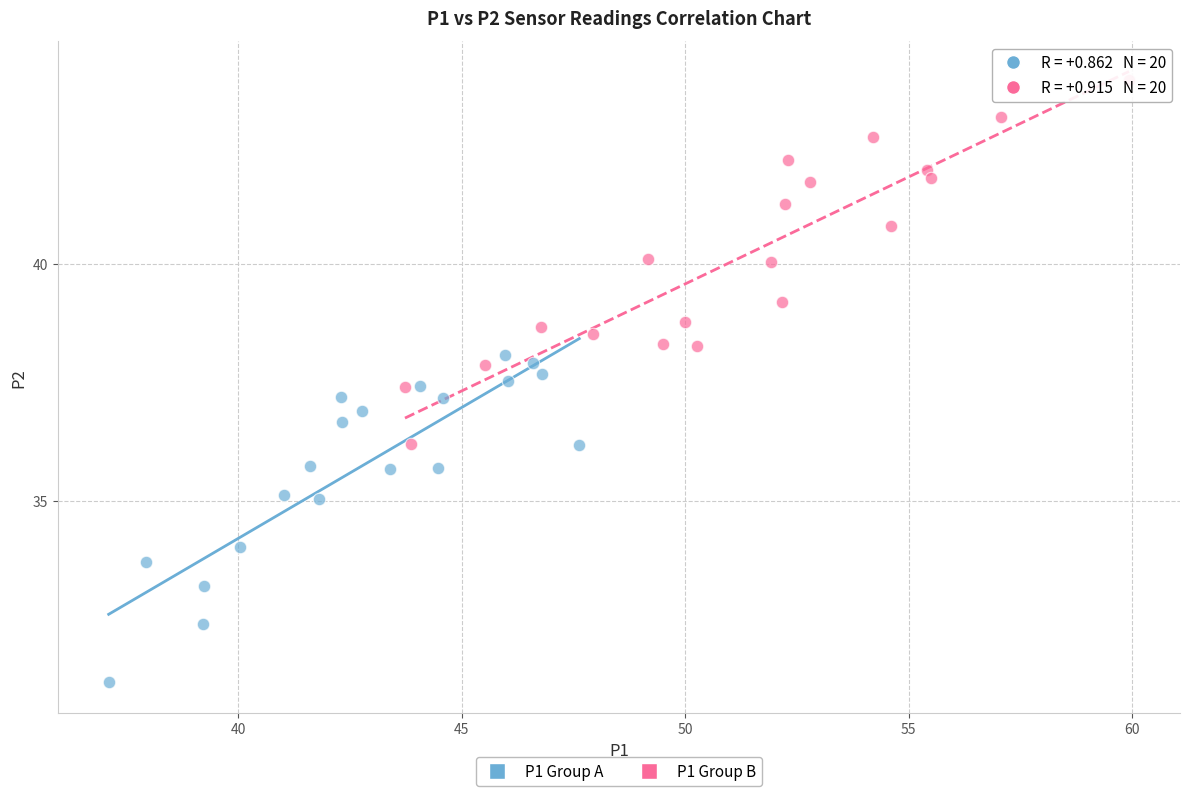

Which series contains the lowest Y value?

P1 Group A